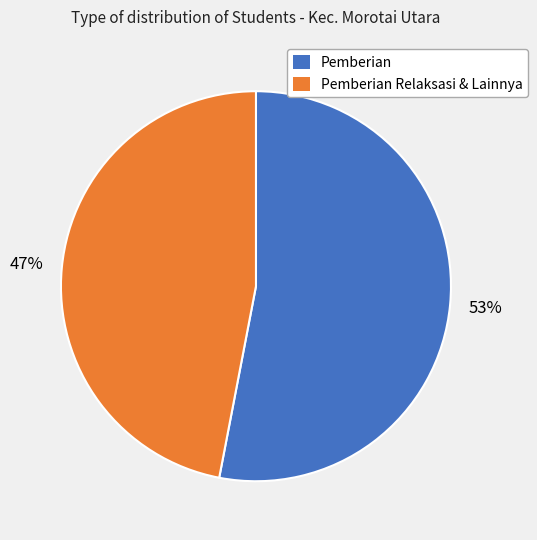

Does any single category account for the majority?

Yes